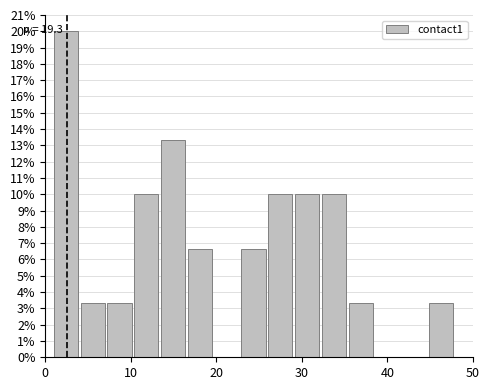

Read against the x-axis, roughly where is the centre of the tallest bar?

2